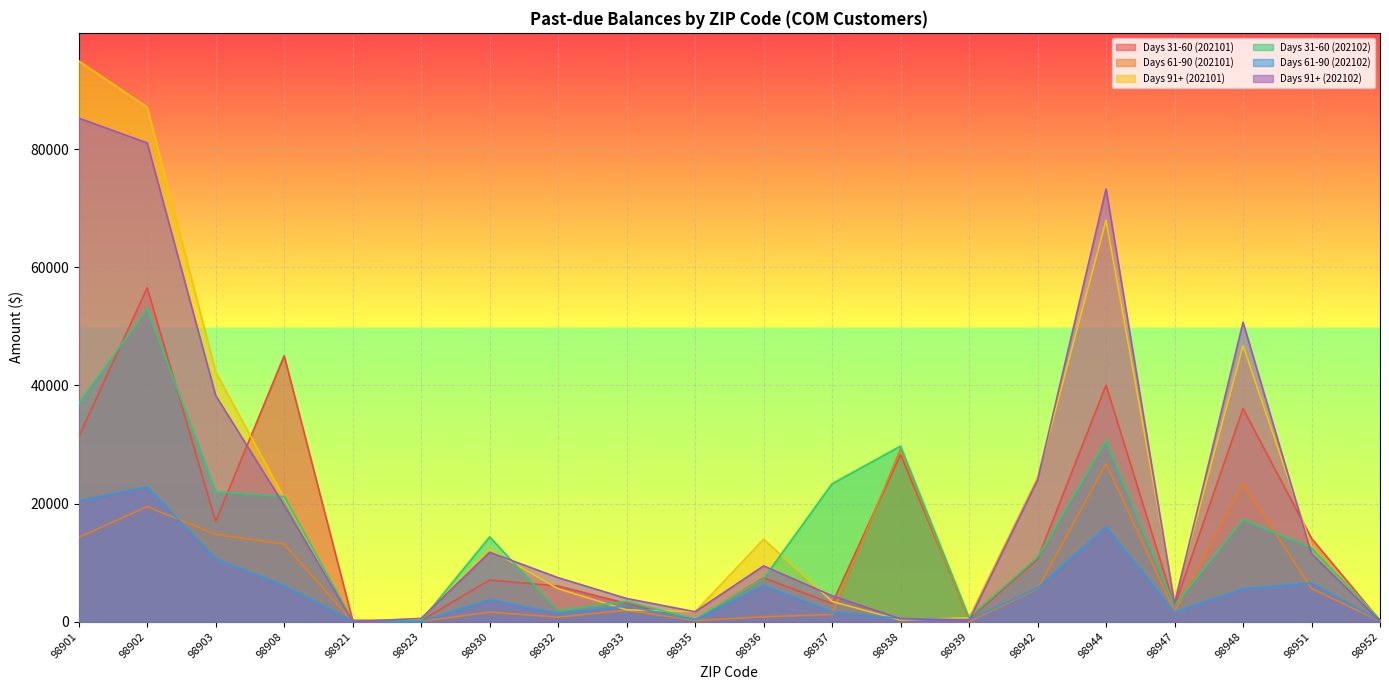

What are all the series names shown in the legend?

Days 31-60 (202101), Days 61-90 (202101), Days 91+ (202101), Days 31-60 (202102), Days 61-90 (202102), Days 91+ (202102)